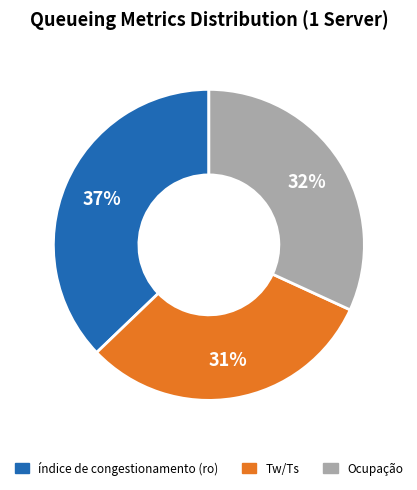

Is the sum of índice de congestionamento (ro) and Tw/Ts greater than half?

Yes